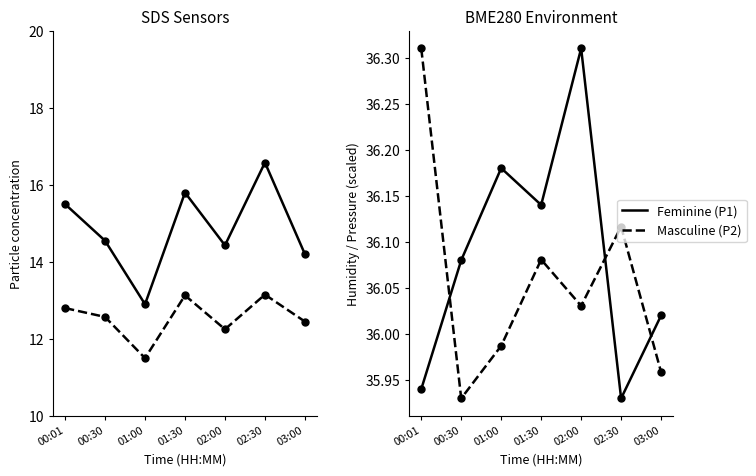

How many data points in BME280_humidity are less than 36?

2